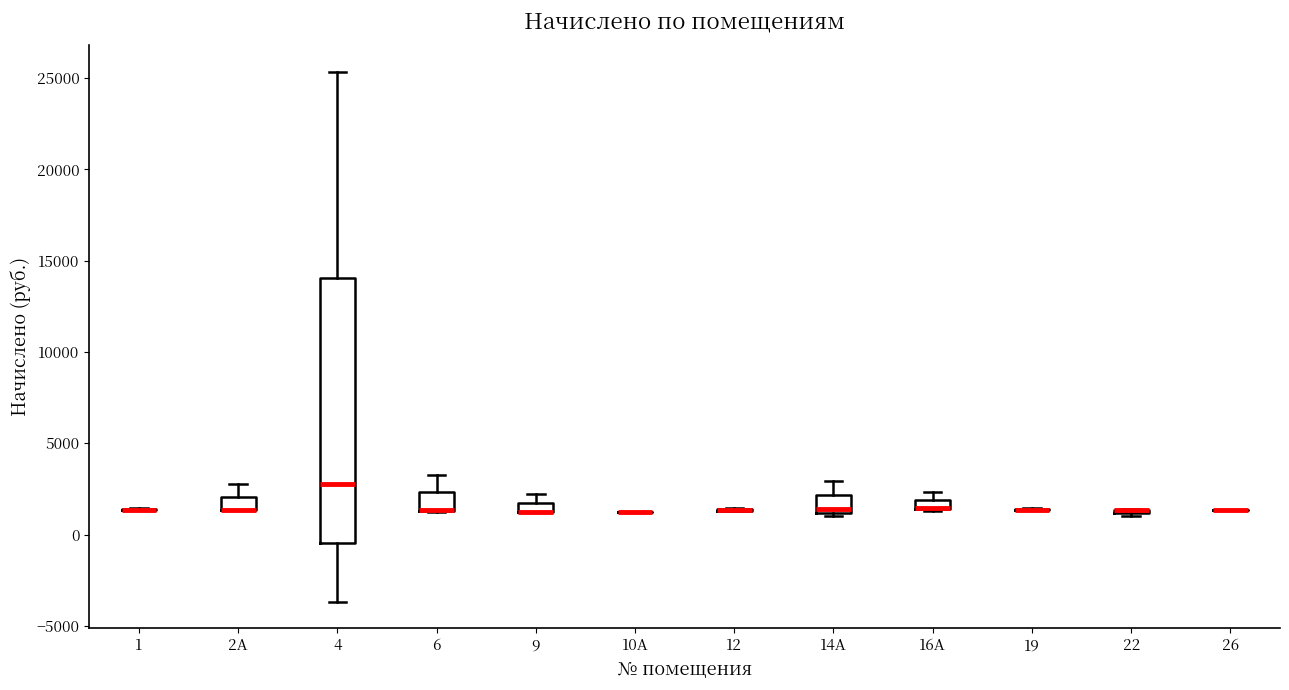

Where does the median line of the box for 4 sit on the y-axis? The values are not printed on the chart, so give them approximately, as read against the axis.

3000